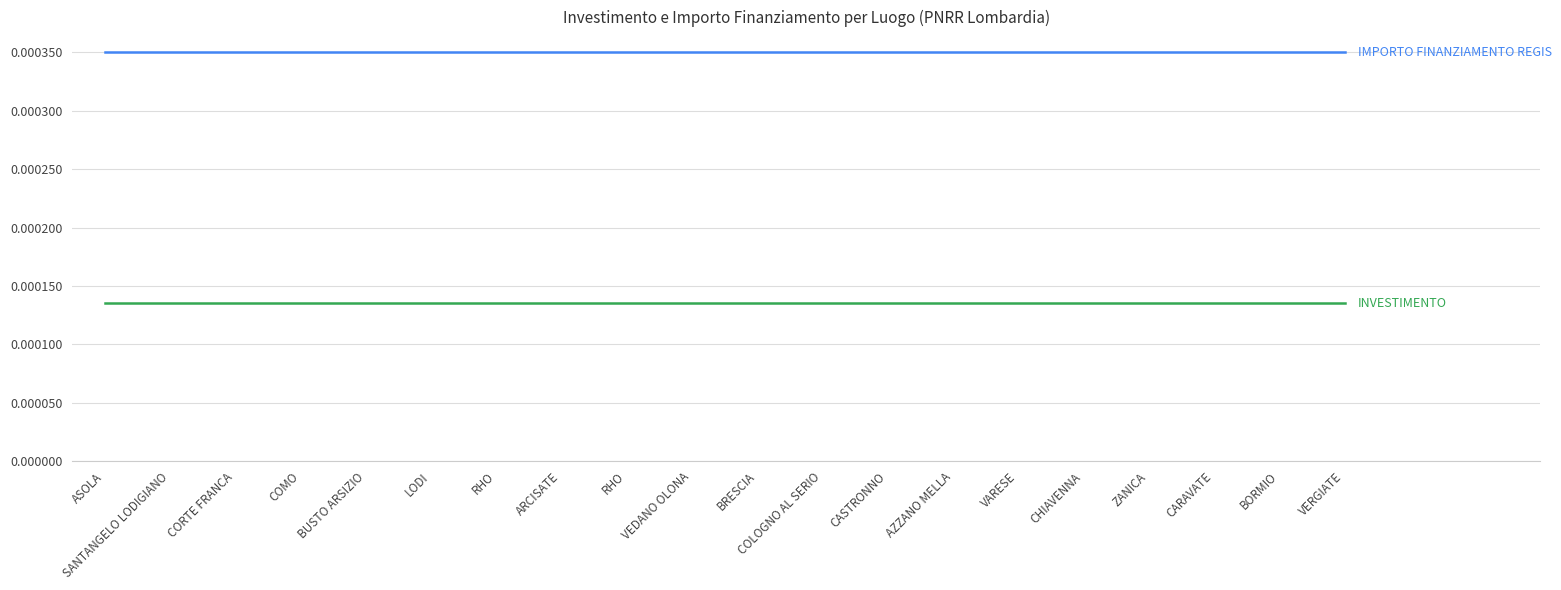

Does the chart display data point markers on the line(s)?

No